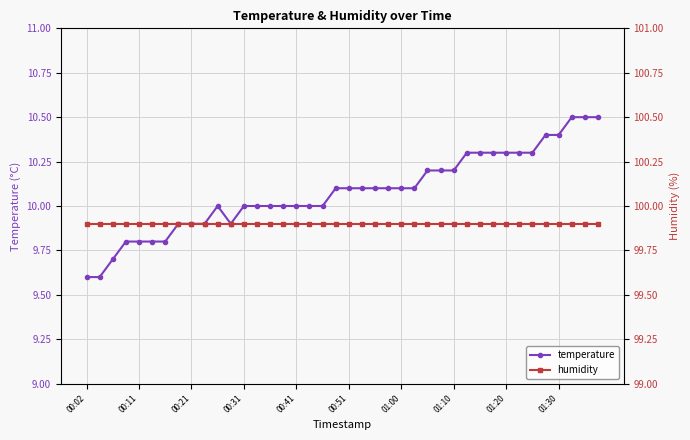

How many values in the temperature series exceed 10?

21